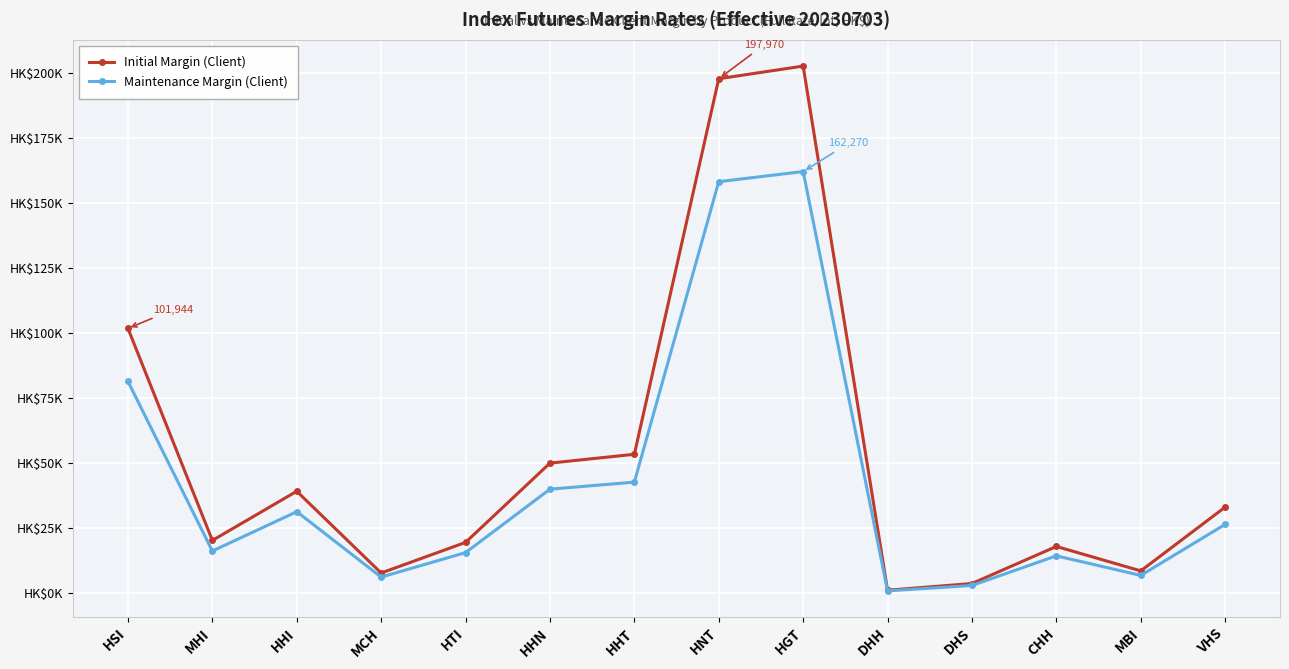

What are all the series names shown in the legend?

Initial Margin (Client), Maintenance Margin (Client)